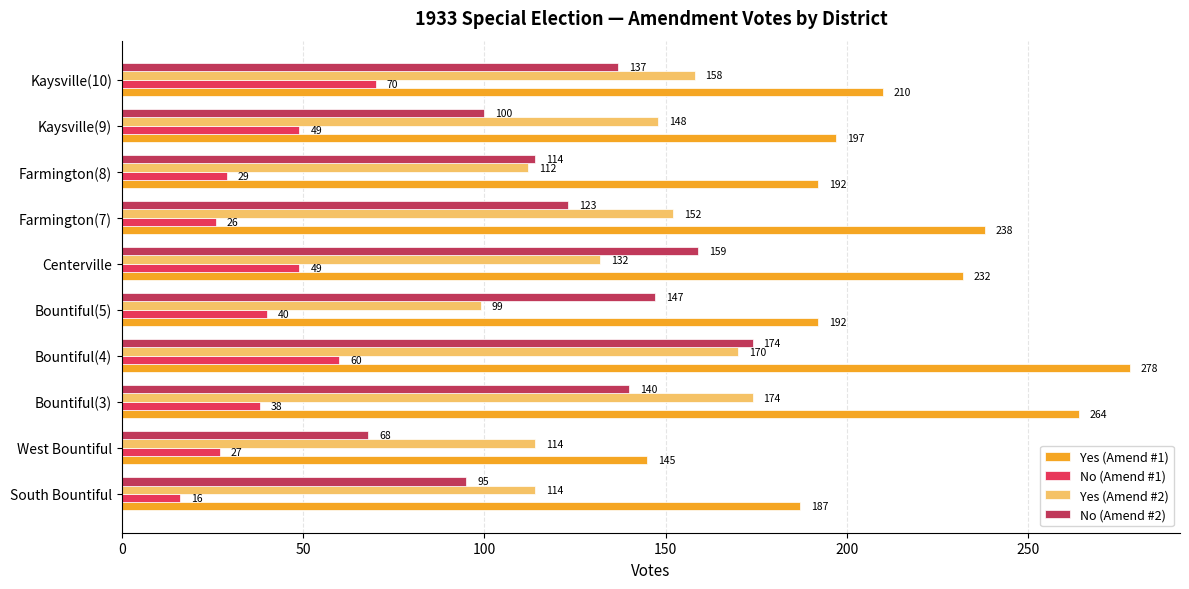

Count the number of categories in the chart.

10